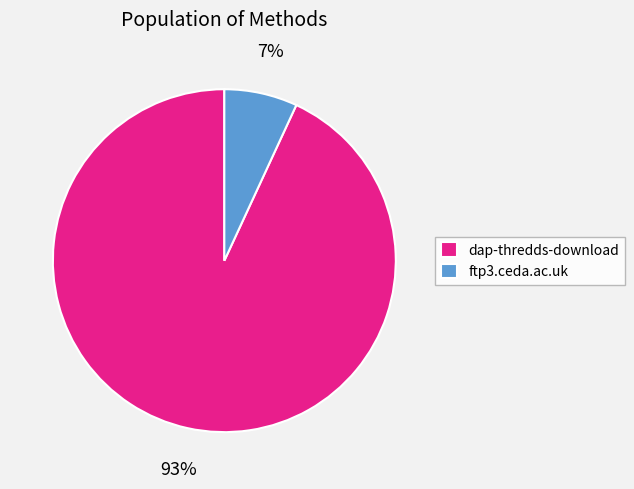

Count the number of slices in the pie.

2